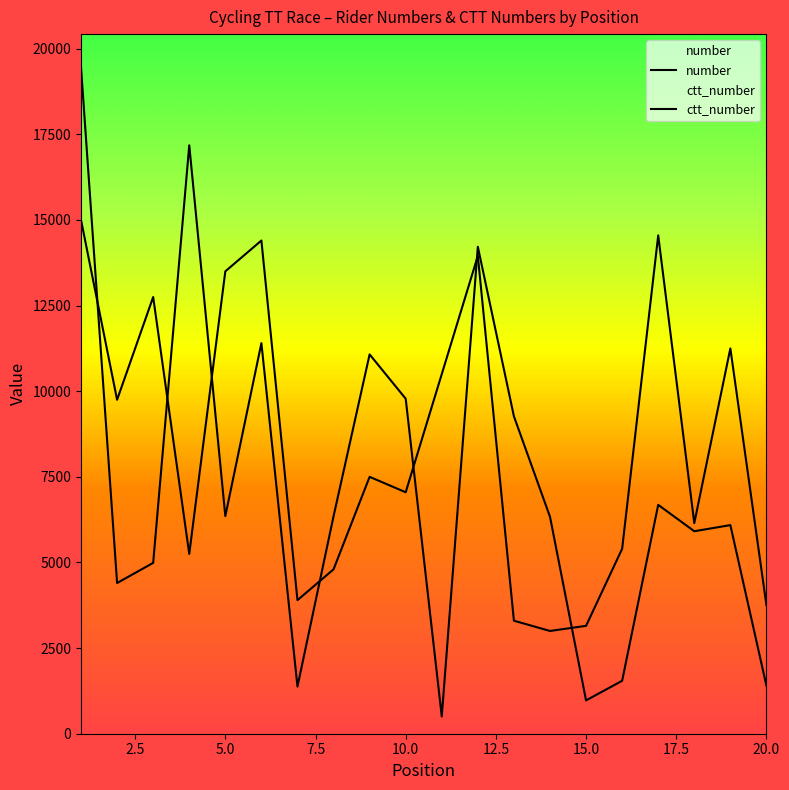

At which category does ctt_number reach its first local valley?

2